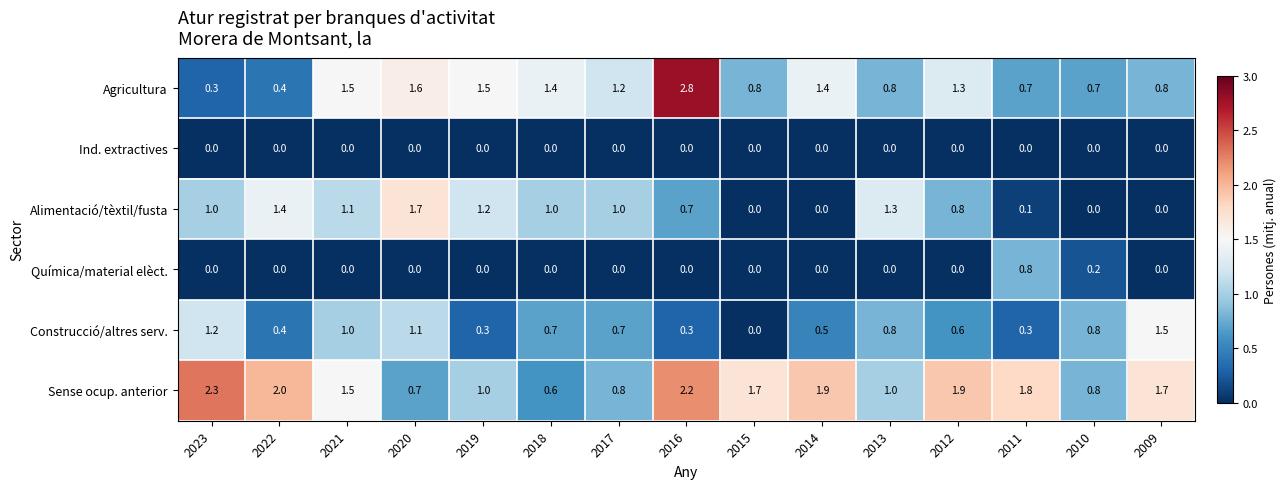

Which series has the widest spread of values?

Agricultura